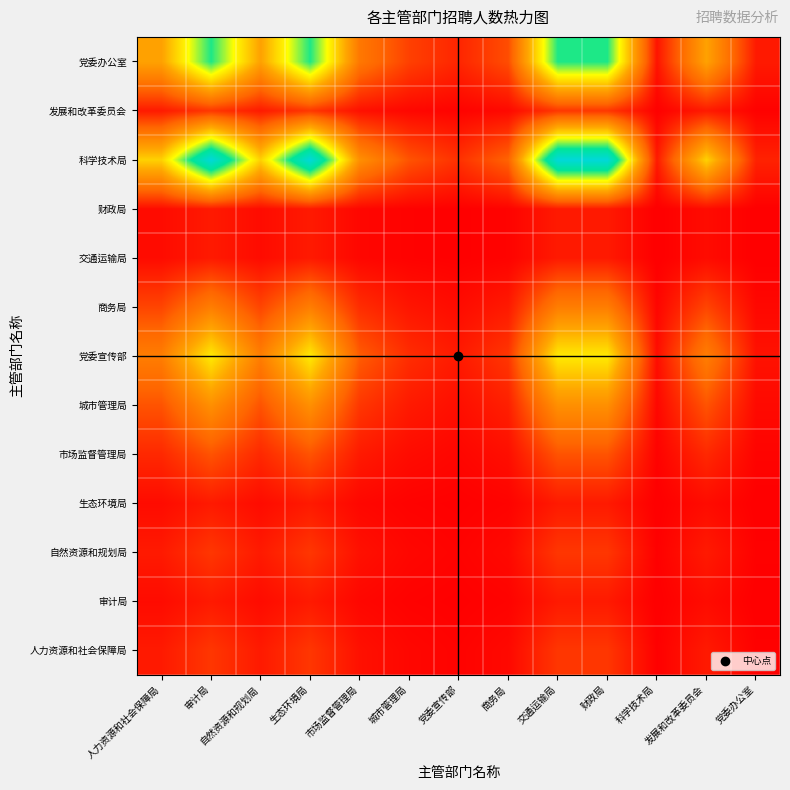

Which label corresponds to the largest value in the chart?

审计局